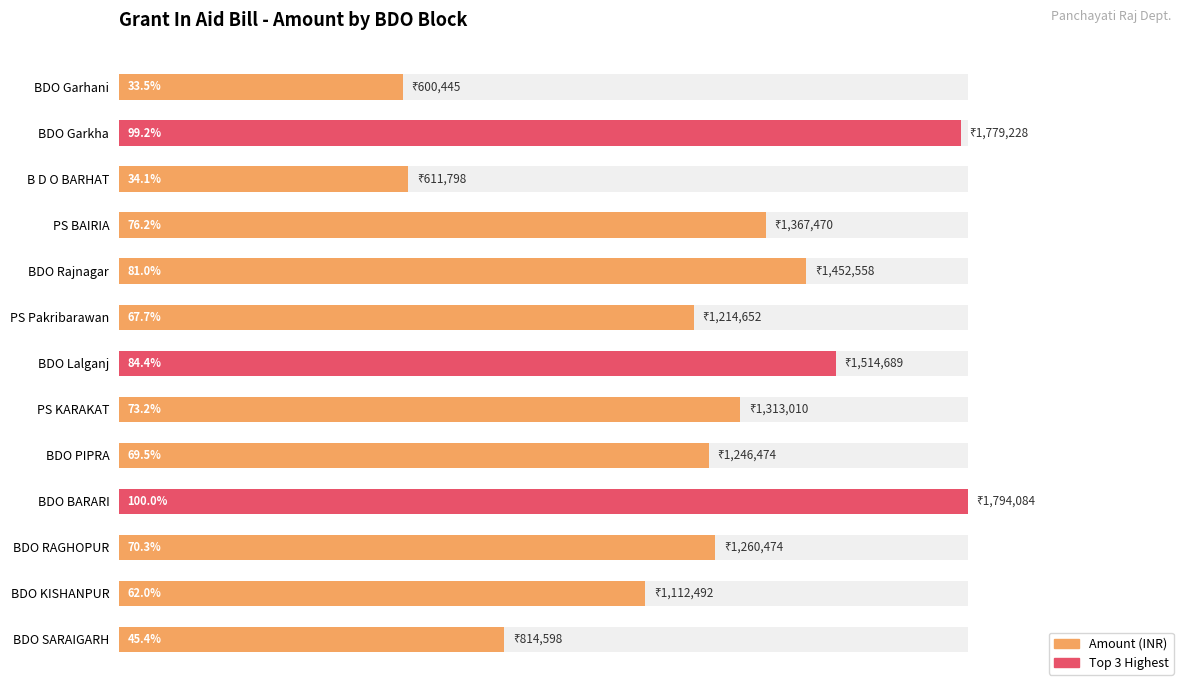

The value at BDO Garkha is 99.2. True or false?

True